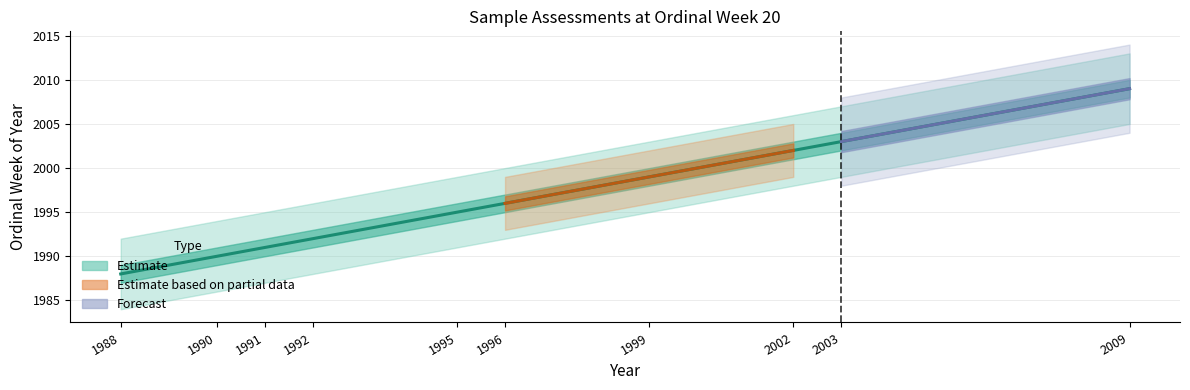

Rank the categories by value from lowest to highest.

1988, 1990, 1991, 1992, 1995, 1996, 1999, 2002, 2003, 2009